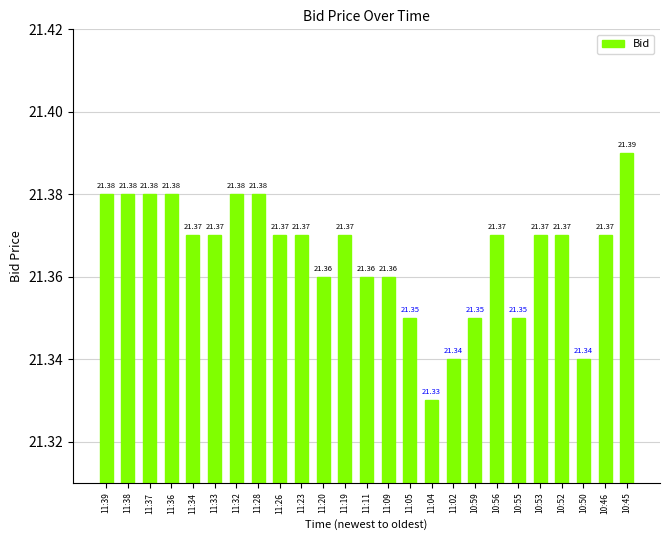

Does the chart contain any negative values?

No